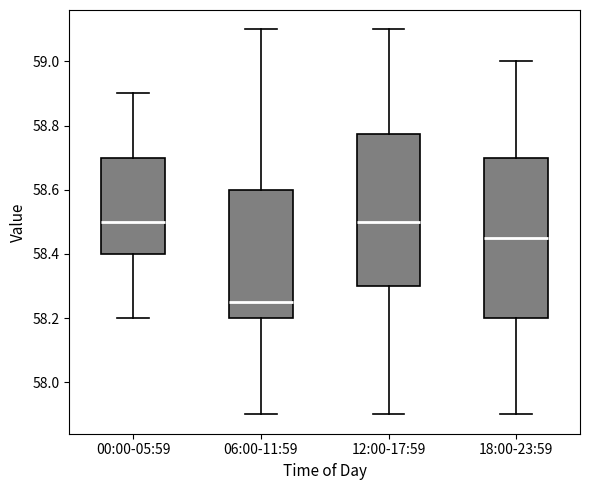

Comparing the boxes themselves (not the whiskers), which one is the tallest?

18:00-23:59